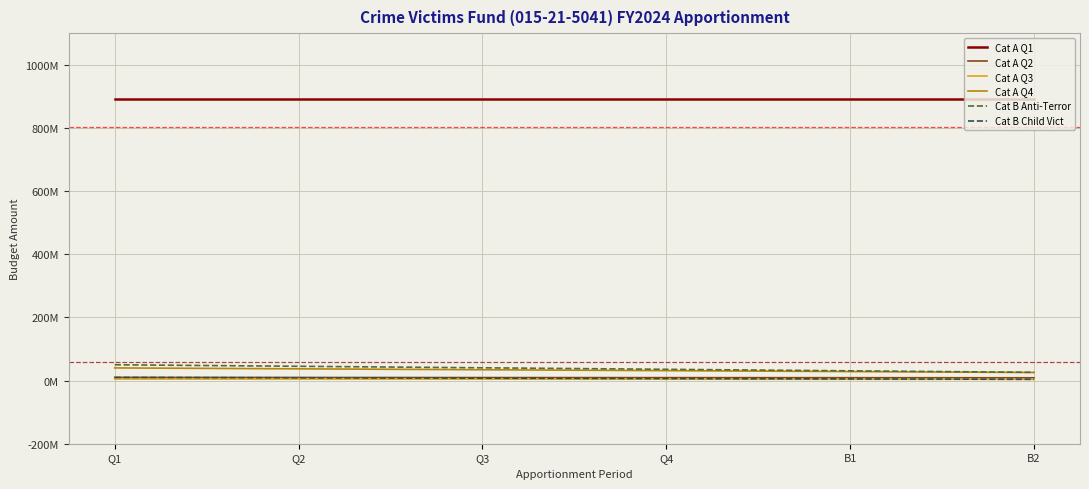

Which category has the lowest value in the Cat B Anti-Terror series?

B2